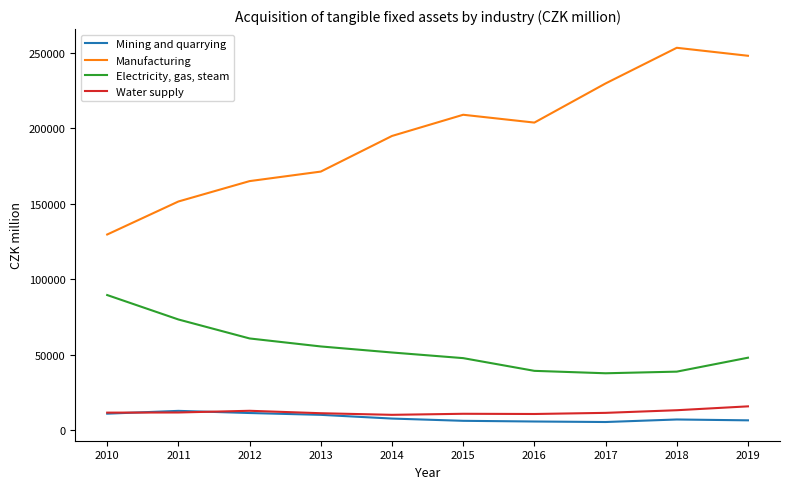

In Manufacturing, how many points are higher than both neighbors (excluding endpoints)?

2